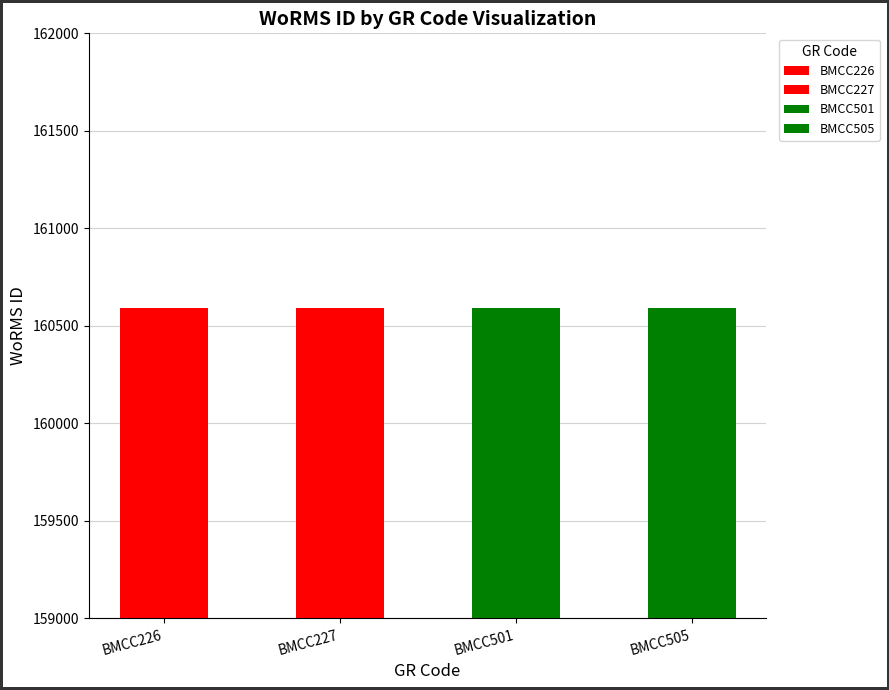

Approximately how many times larger is the value at BMCC505 compared to BMCC226?

1.0